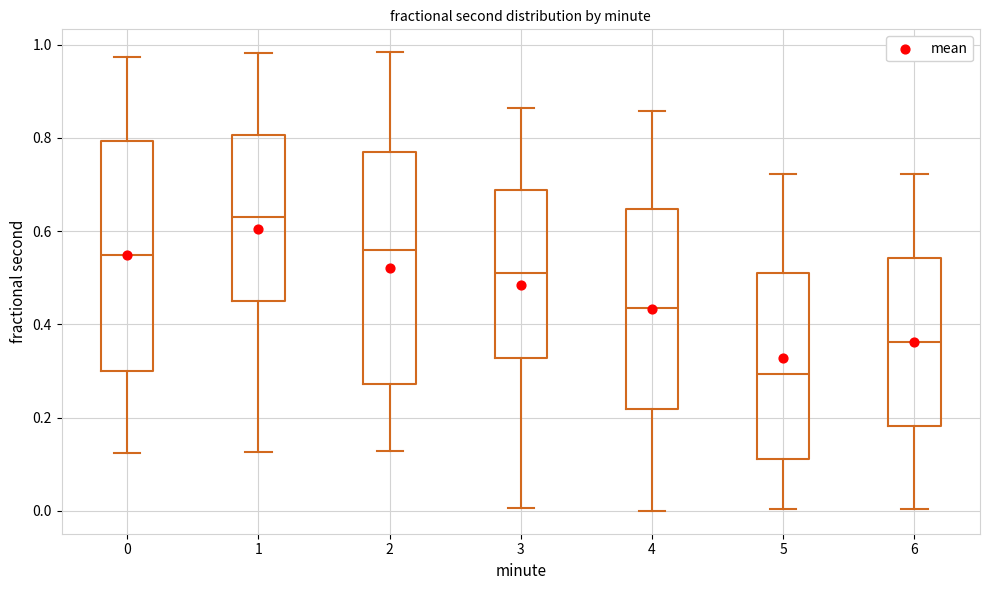

Which box has the highest median line?

1